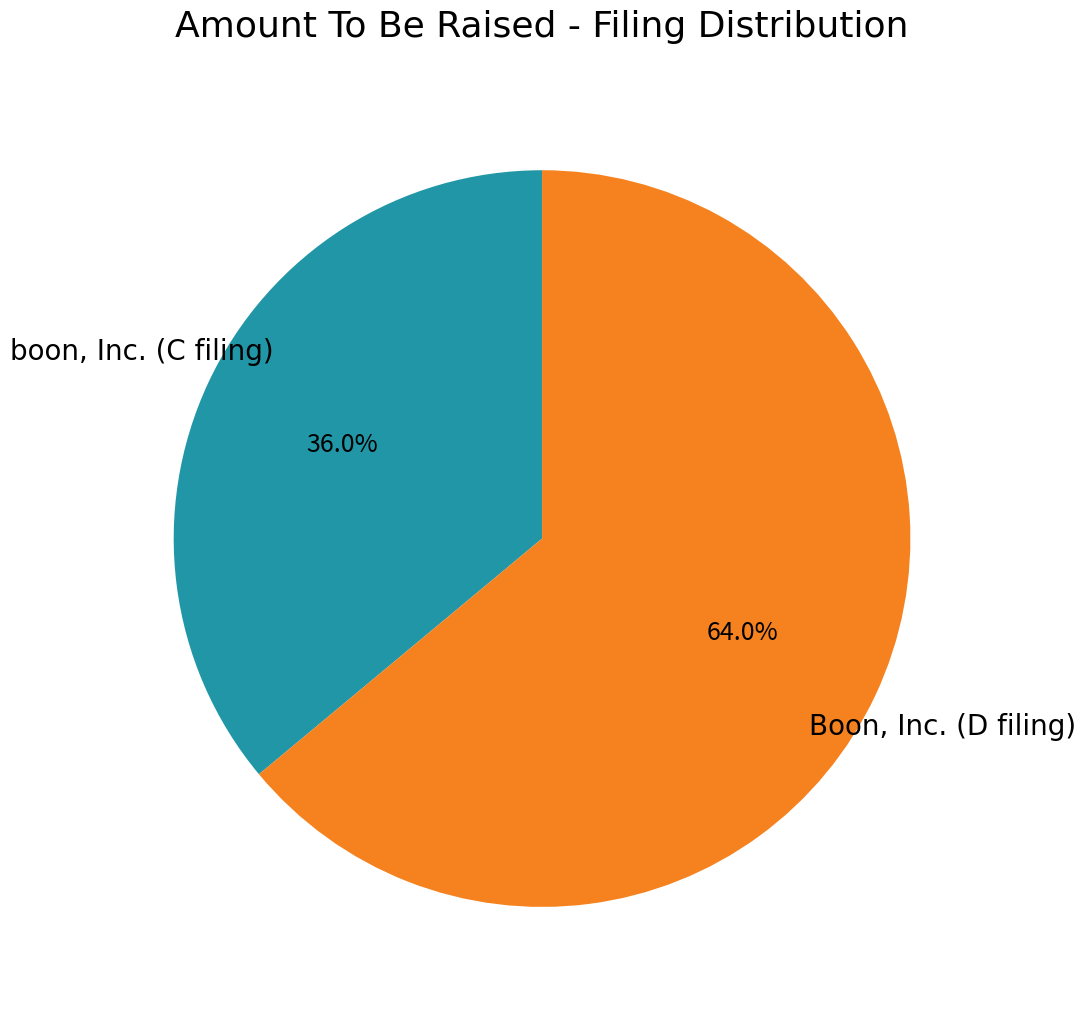

Is there any slice that represents more than half of the pie?

Yes